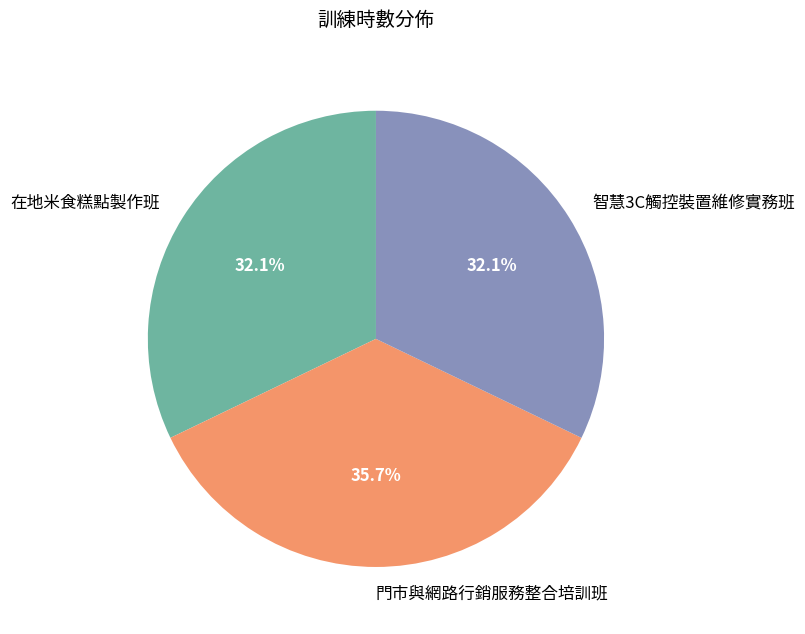

To the nearest percent, what percentage of the pie is 門市與網路行銷服務整合培訓班?

36%